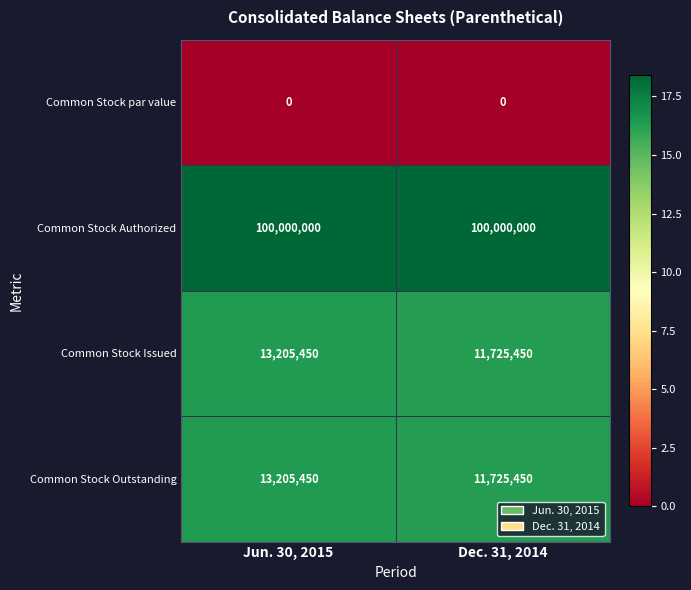

Reading left to right, what are all the values shown in this chart?

Common Stock par value: 0	0
Common Stock Authorized: 100000000	100000000
Common Stock Issued: 13205450	11725450
Common Stock Outstanding: 13205450	11725450